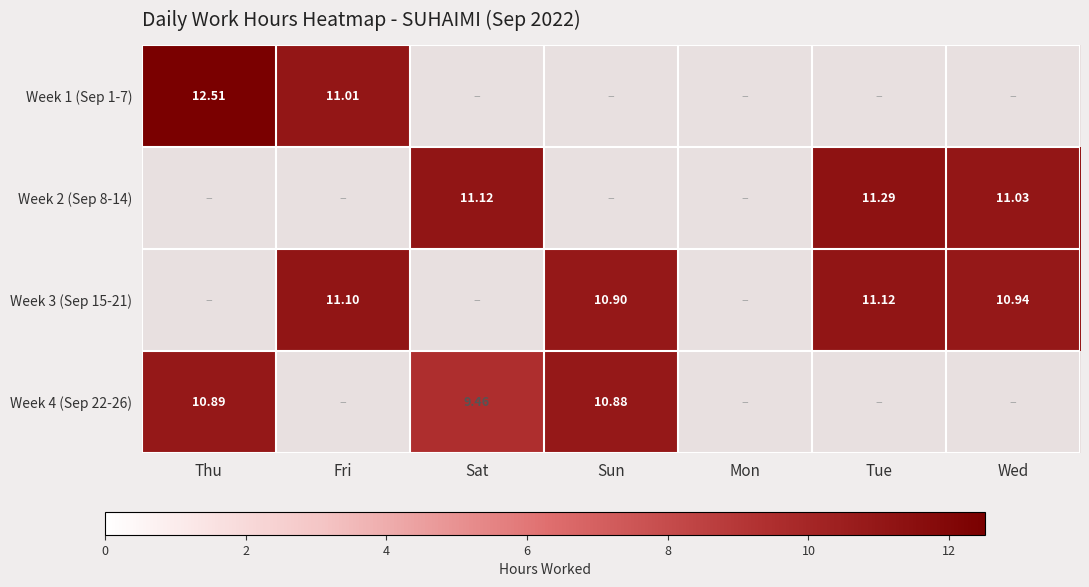

How many distinct data groups are displayed?

4